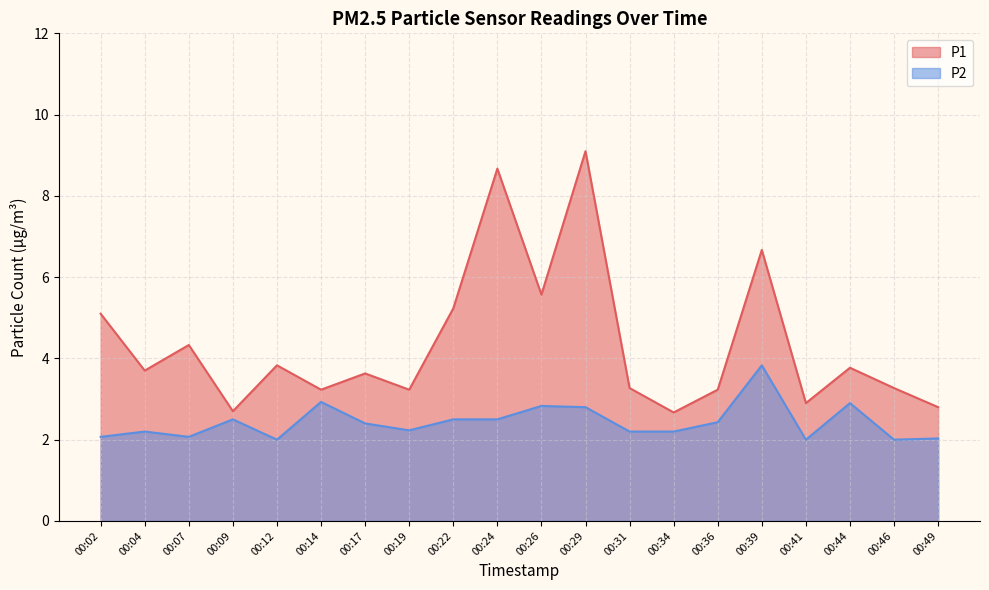

What is the value of the P2 point at the 17th from the left?

2.0